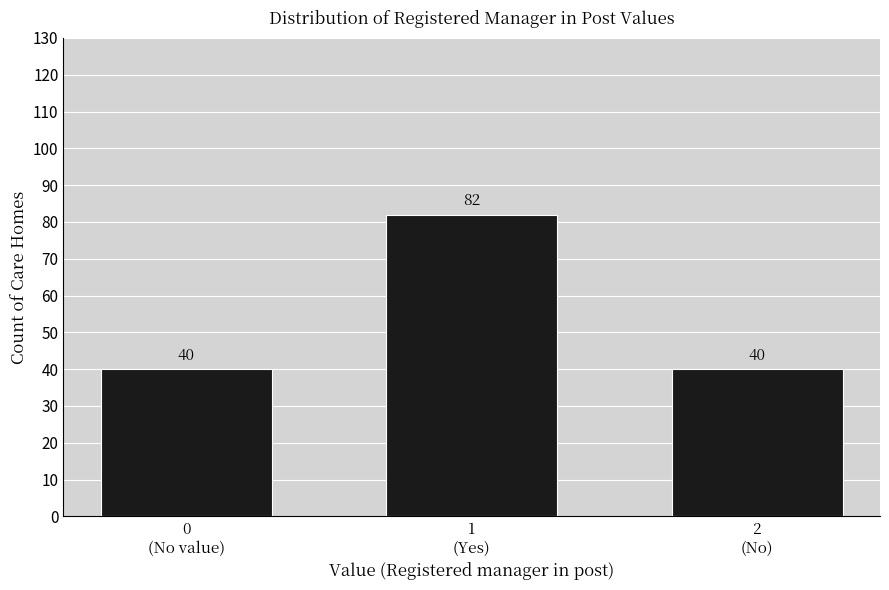

Reading right to left, list all the values displayed in this chart.

40	82	40